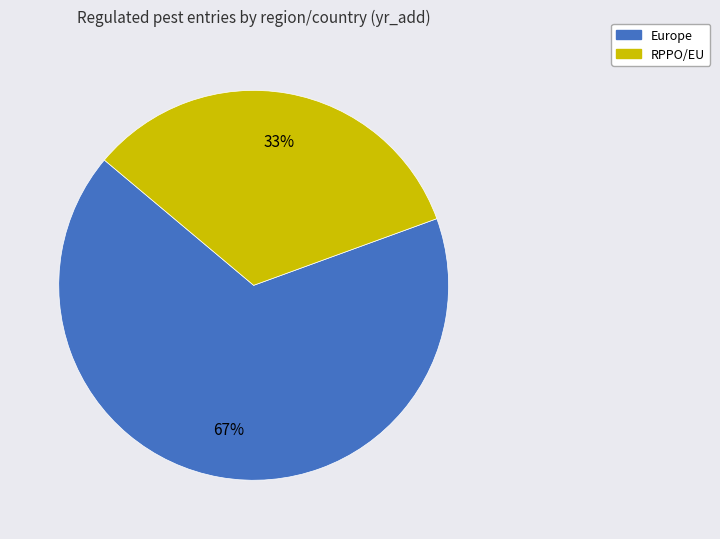

Is there any slice that represents more than half of the pie?

Yes